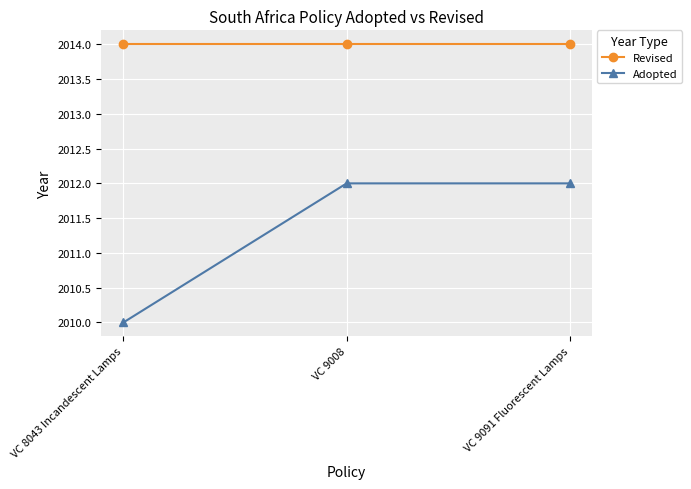

Which series has the largest range (max minus min)?

Adopted